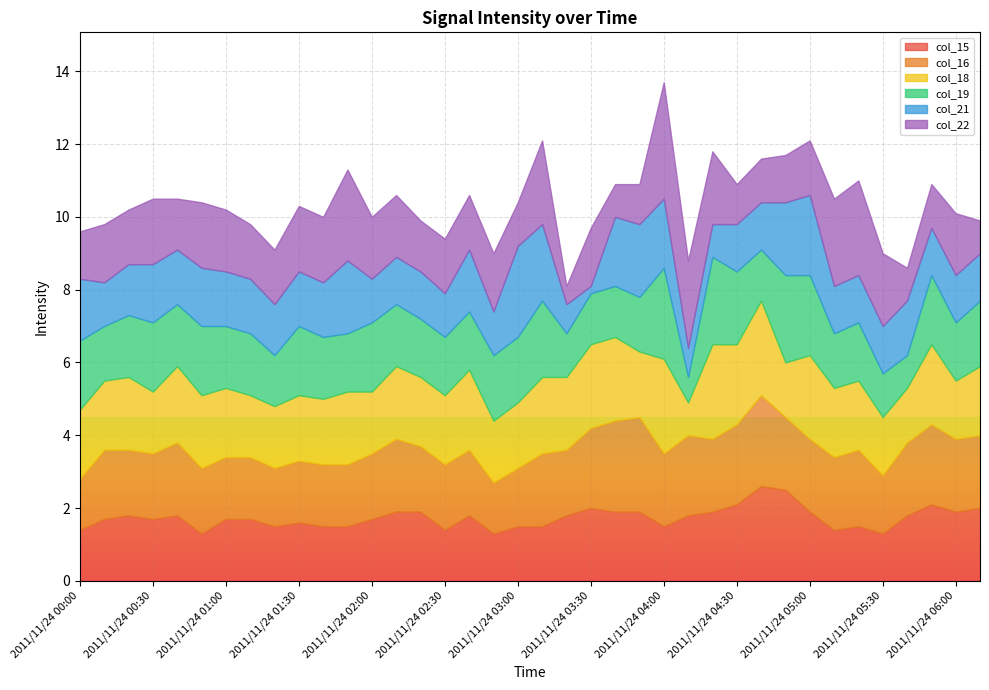

How many data points does each series have?

38